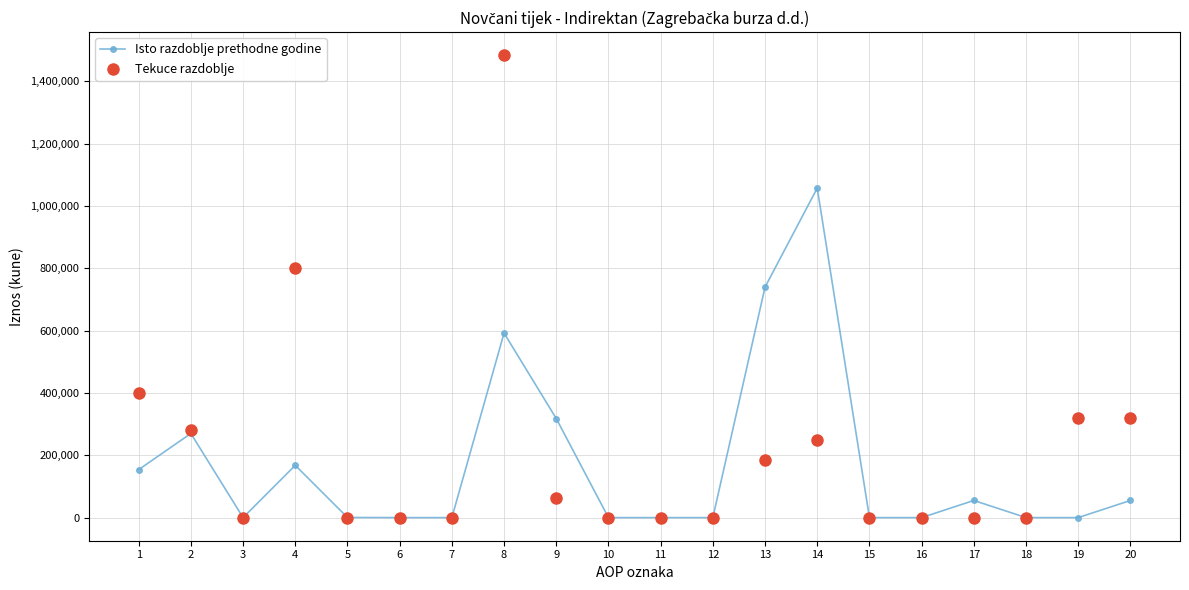

Which series reaches the maximum Y coordinate?

Tekuce razdoblje